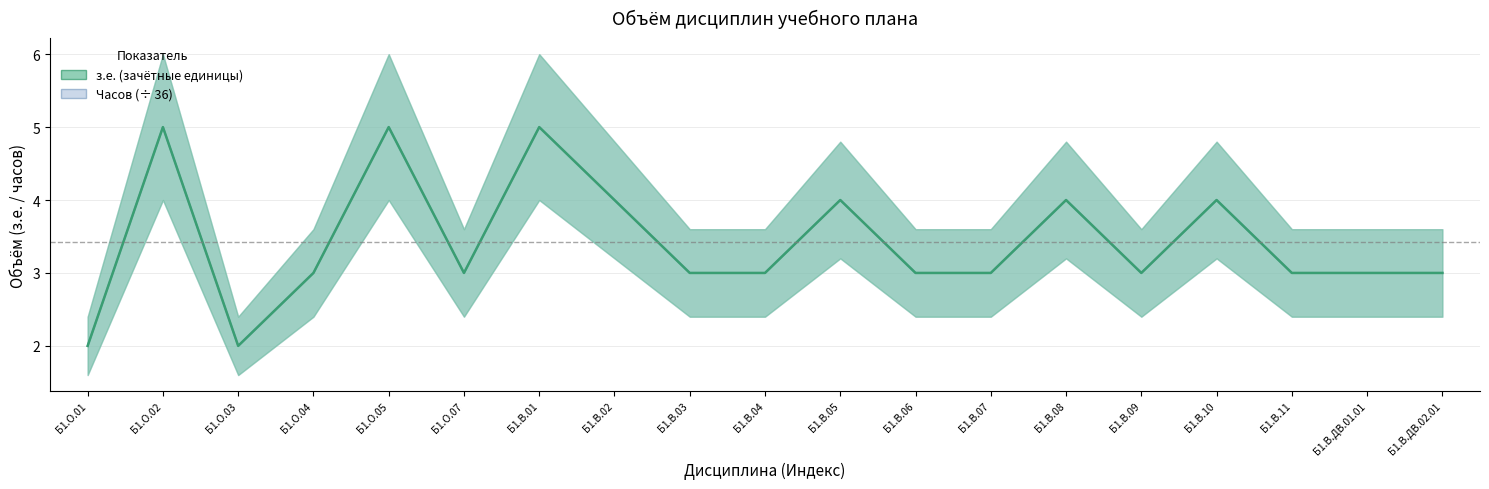

What is the label of the 18th point from the left?

Б1.В.ДВ.01.01